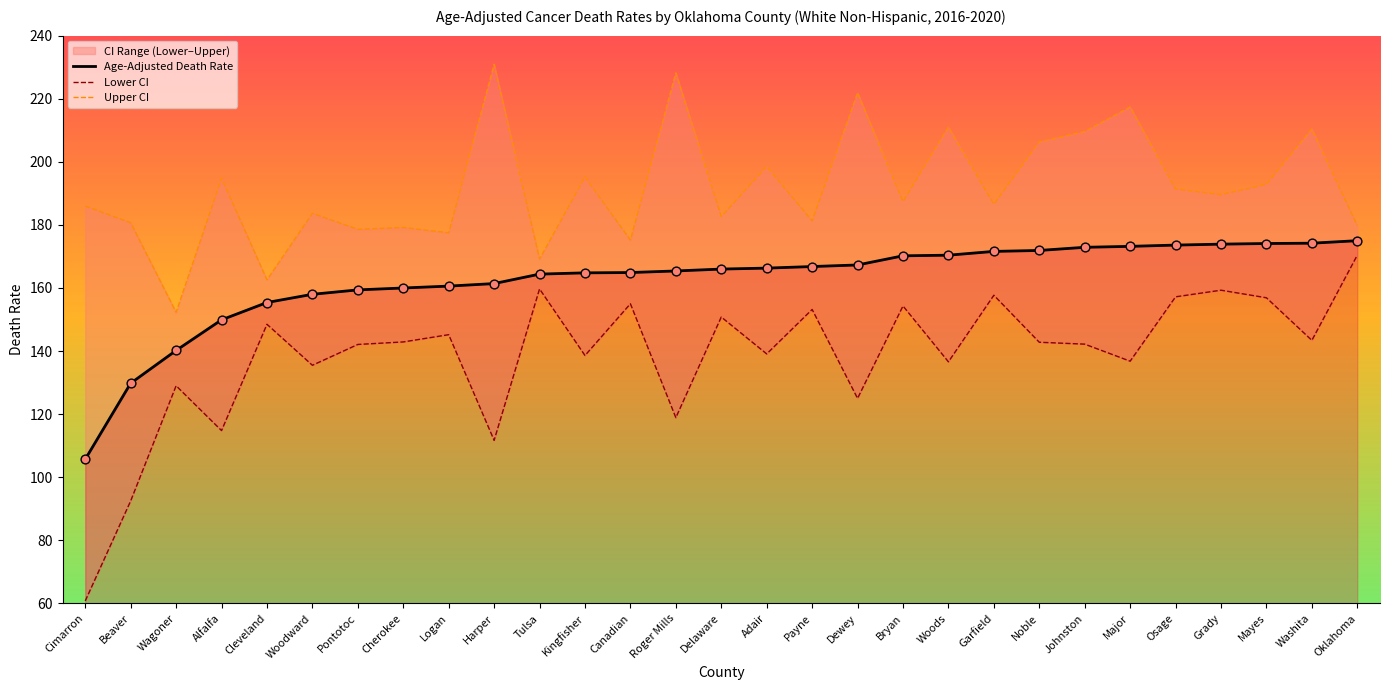

Which series contains the lowest Y value?

Lower CI